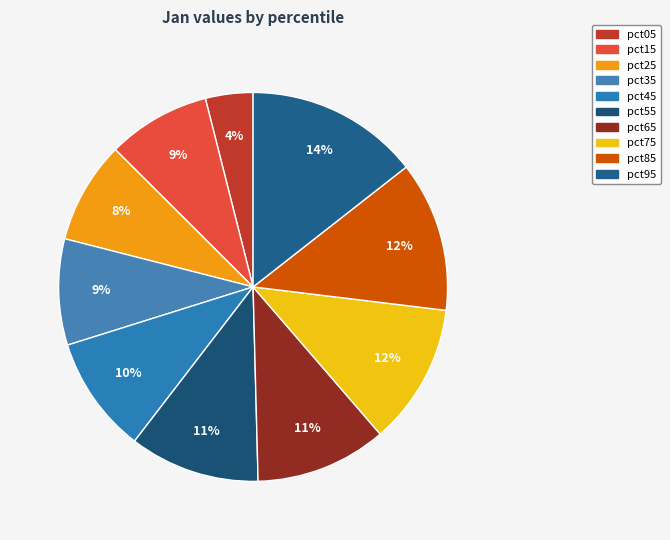

Is the sum of pct75 and pct65 greater than half?

No